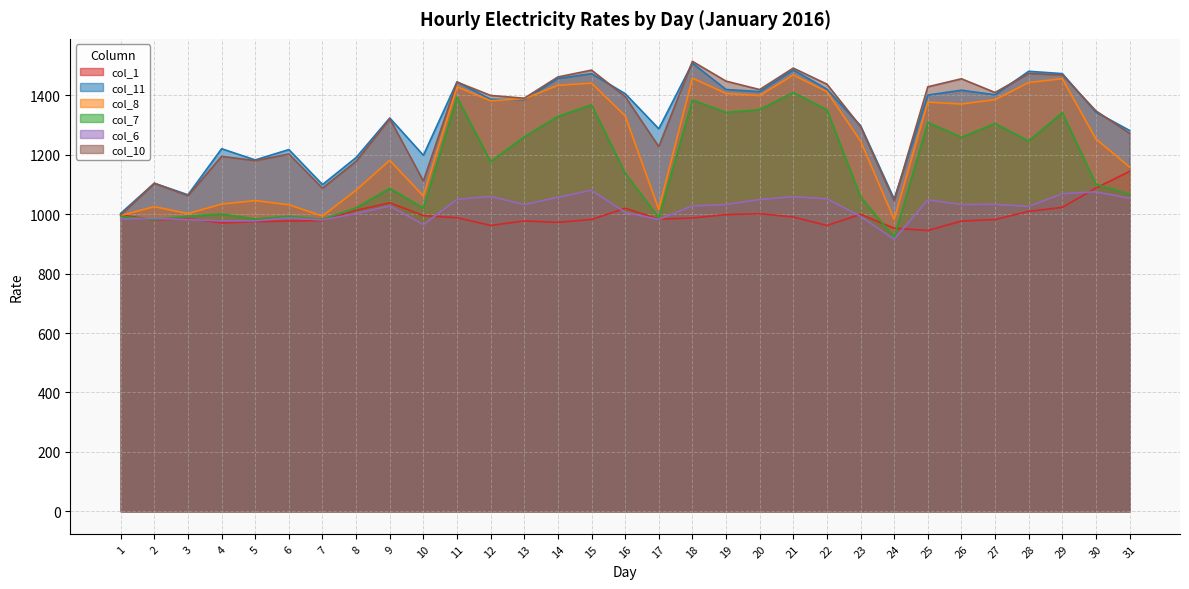

The col_10 series shows 1177.8 at 8. True or false?

True